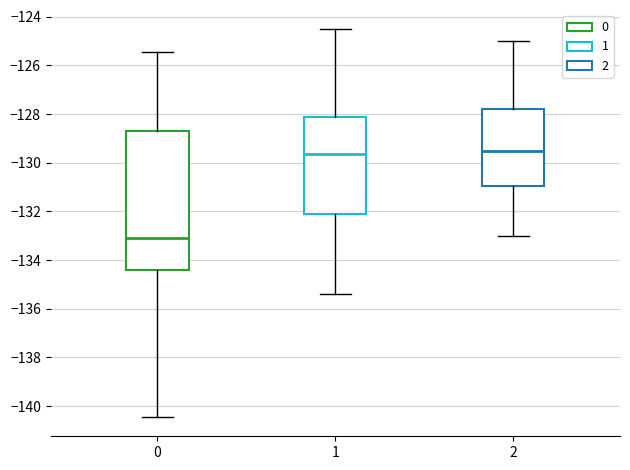

Where does the lower whisker of the box at x = 1 end on the y-axis? The values are not printed on the chart, so give them approximately, as read against the axis.

-135.4